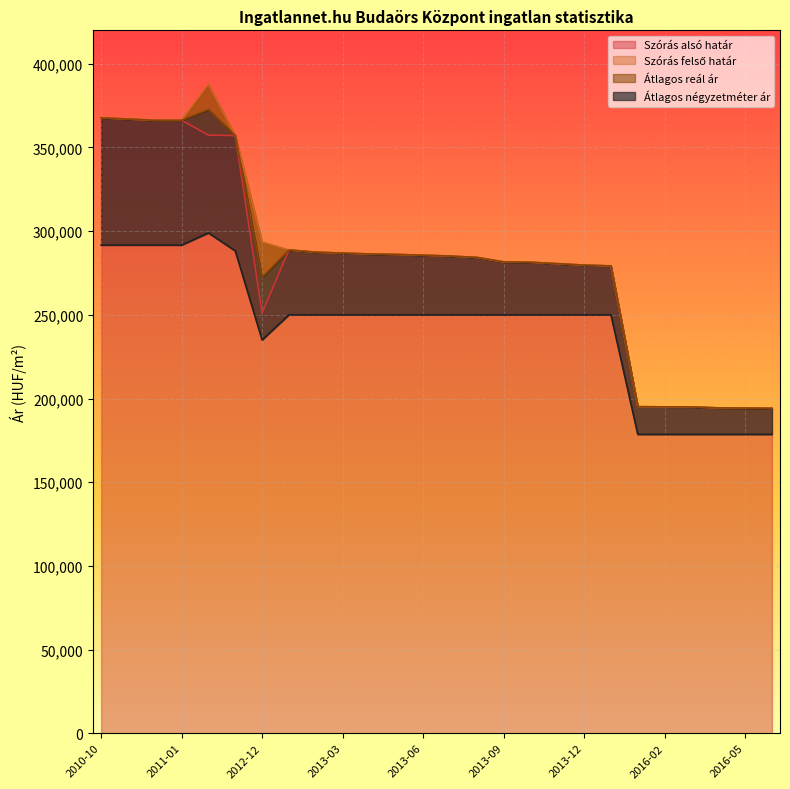

What is the total value across all series at 2013-01?

1116289